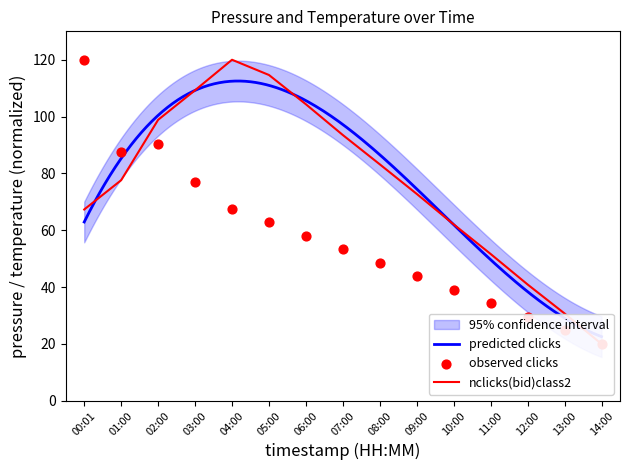

What is the total value across all series at 03:00?

186.4